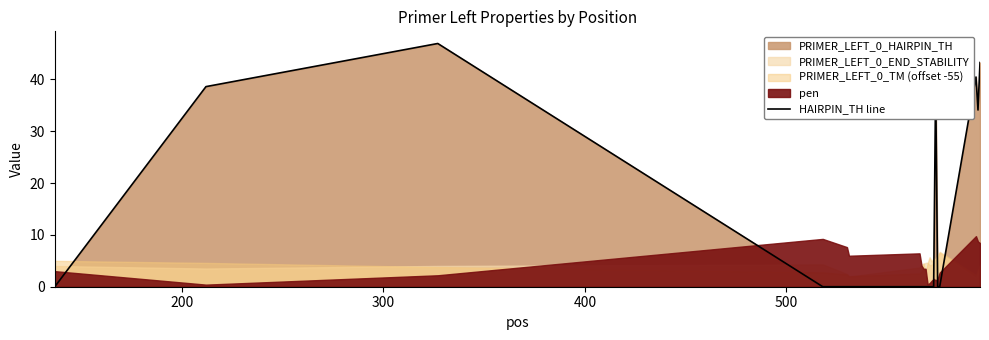

What is the maximum value for HAIRPIN_TH line?

46.9